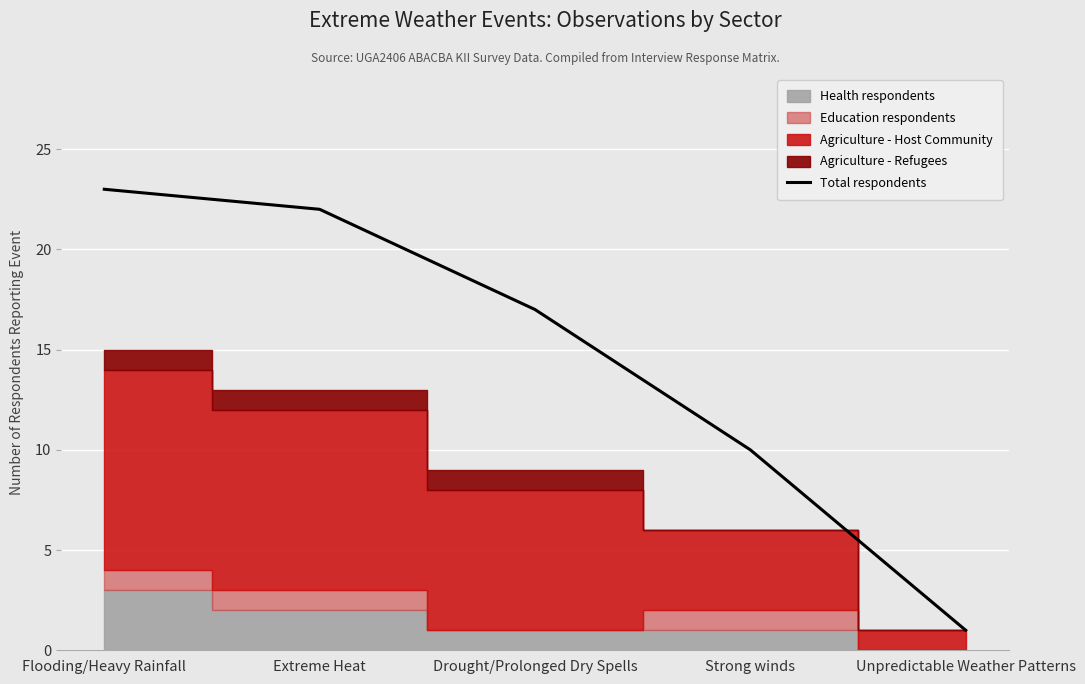

Reading left to right, transcribe all the data shown in this chart.

23	22	17	10	1